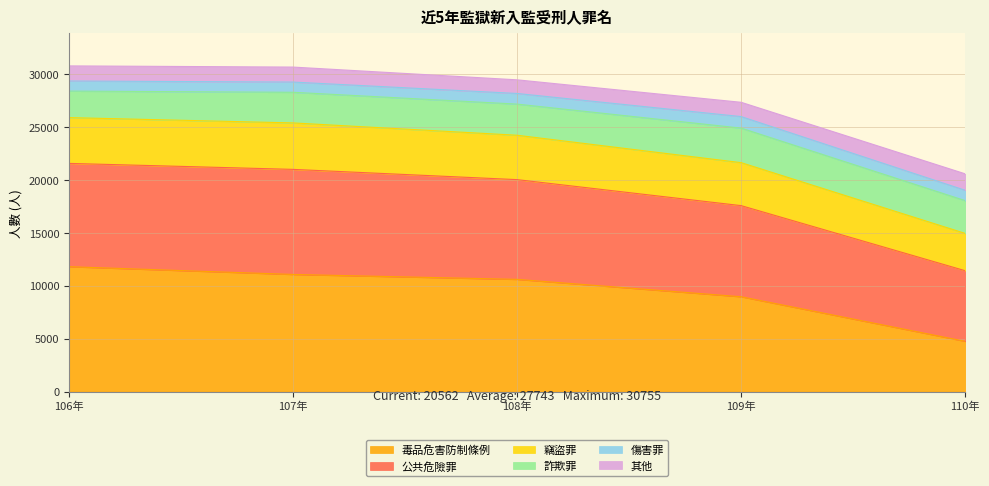

What are all the series names shown in the legend?

毒品危害防制條例, 公共危險罪, 竊盜罪, 詐欺罪, 傷害罪, 其他